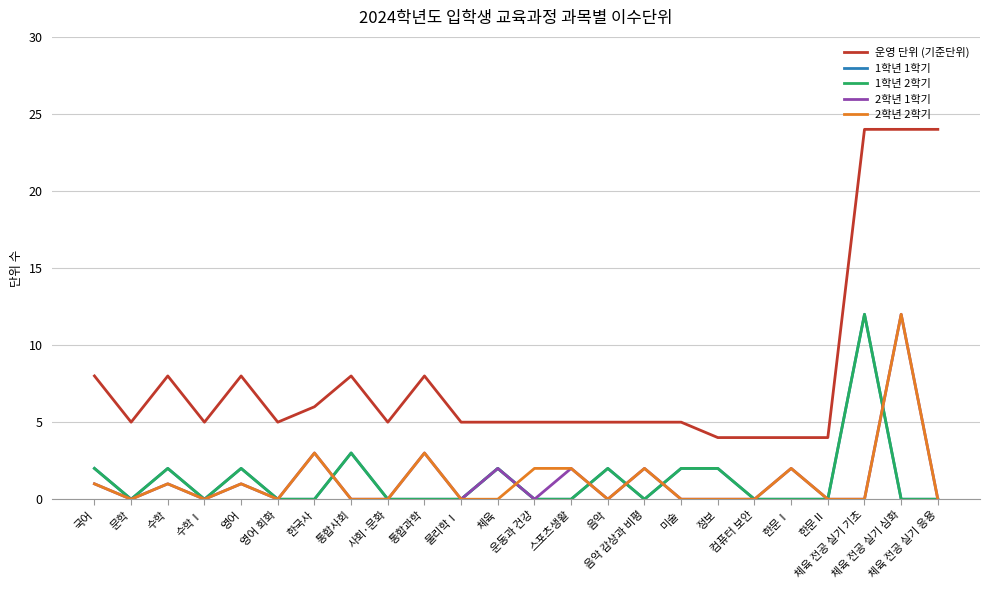

Is this an area chart (filled region under the line)?

No